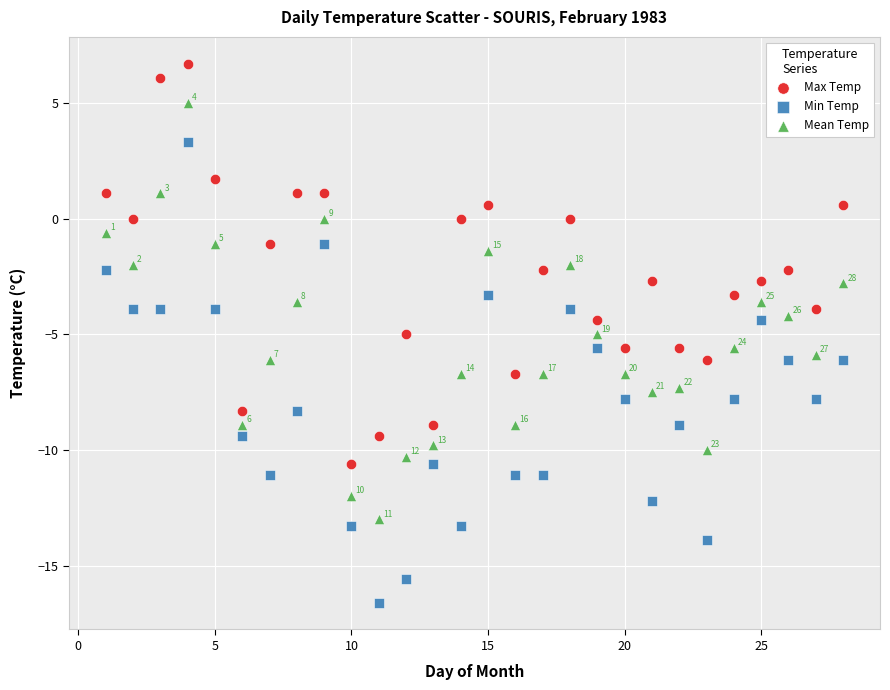

Which series has the widest spread of Y values?

Min Temp